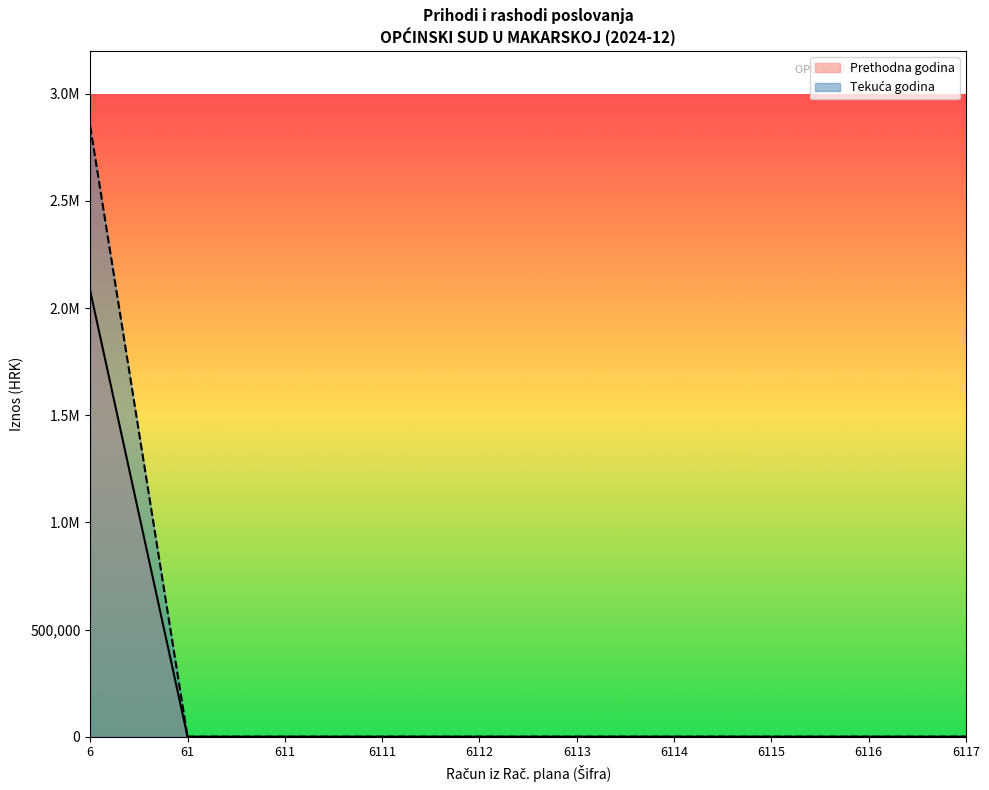

How many lines are shown in the chart?

2